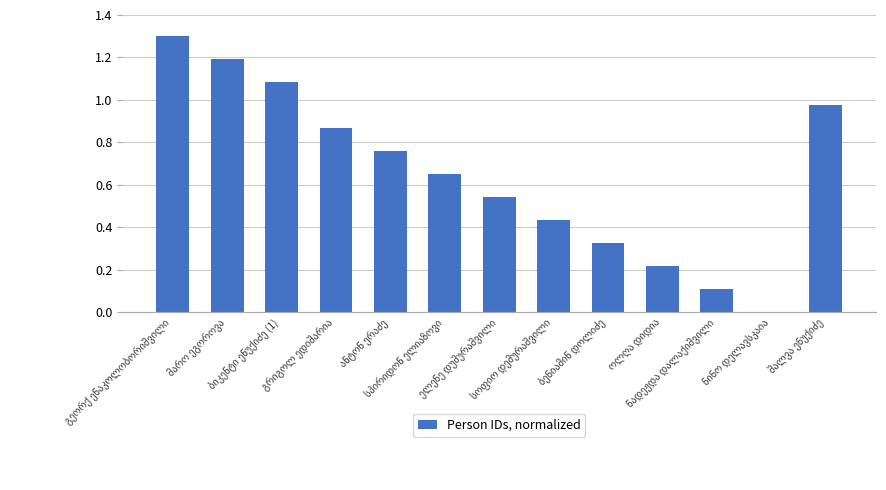

What is the maximum value shown in the chart?

1.3